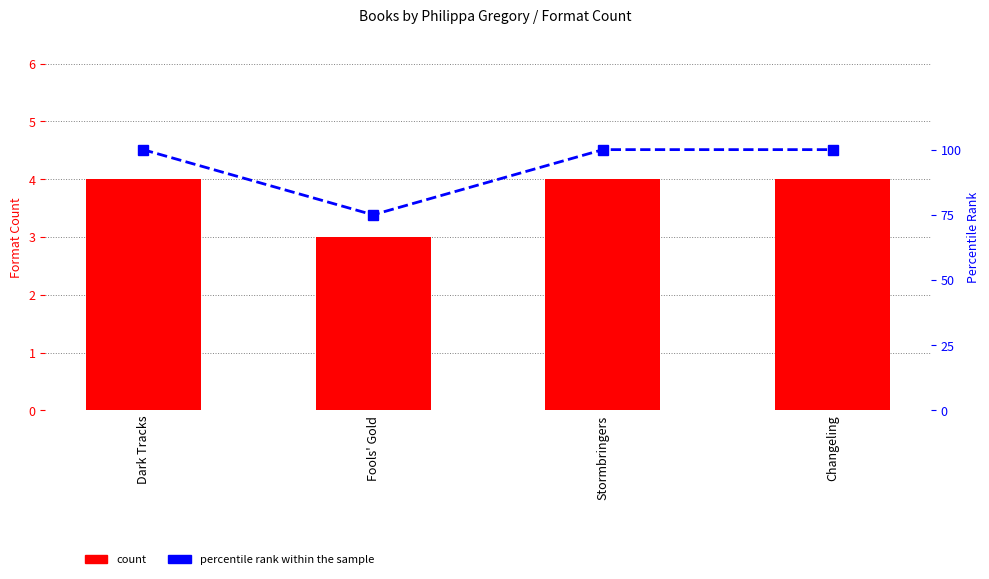

At Changeling, list the series in order from largest to smallest.

percentile rank within the sample, count